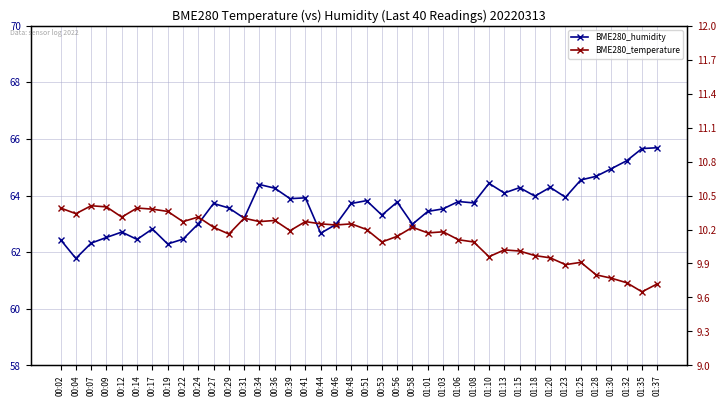

What are all the series names shown in the legend?

BME280_humidity, BME280_temperature